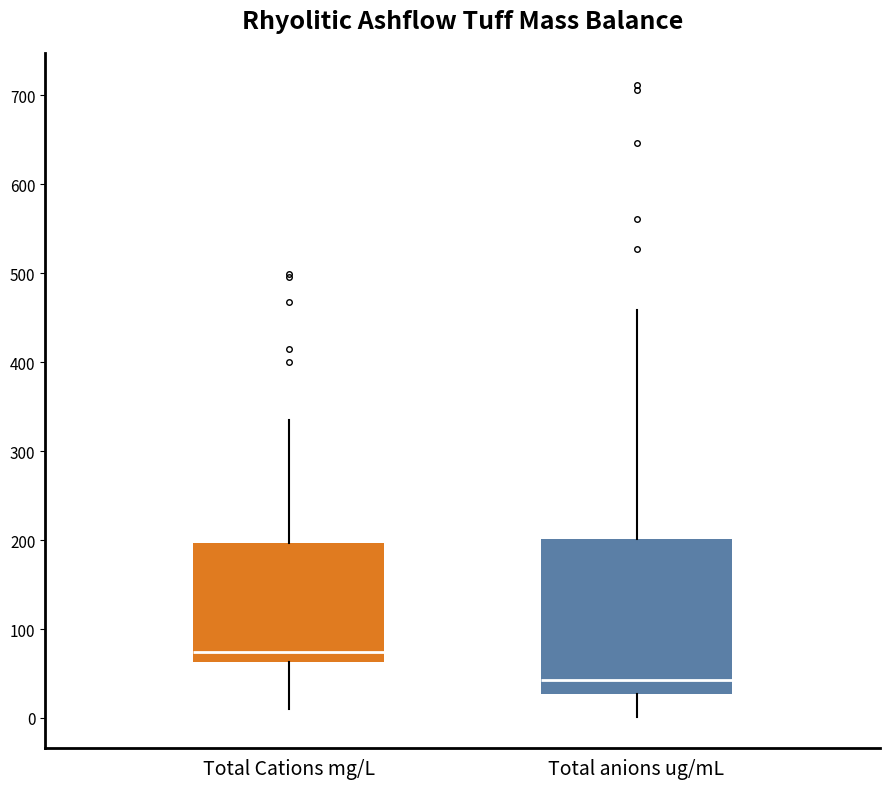

Which box has the highest median line?

Total Cations mg/L